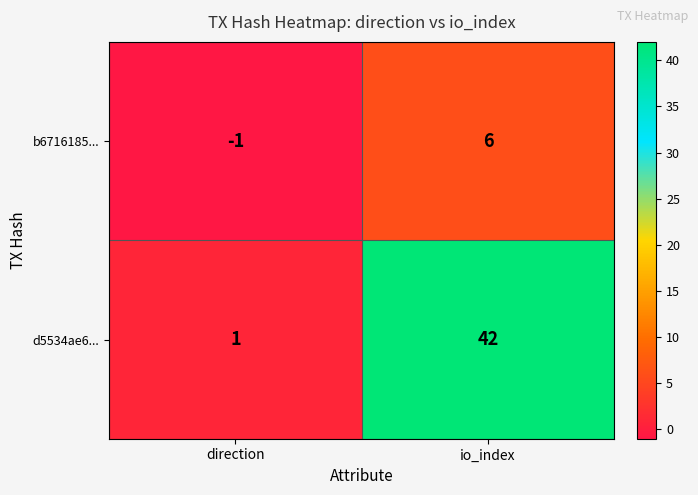

What is the difference between the maximum and minimum values in the d5534ae6... series?

41